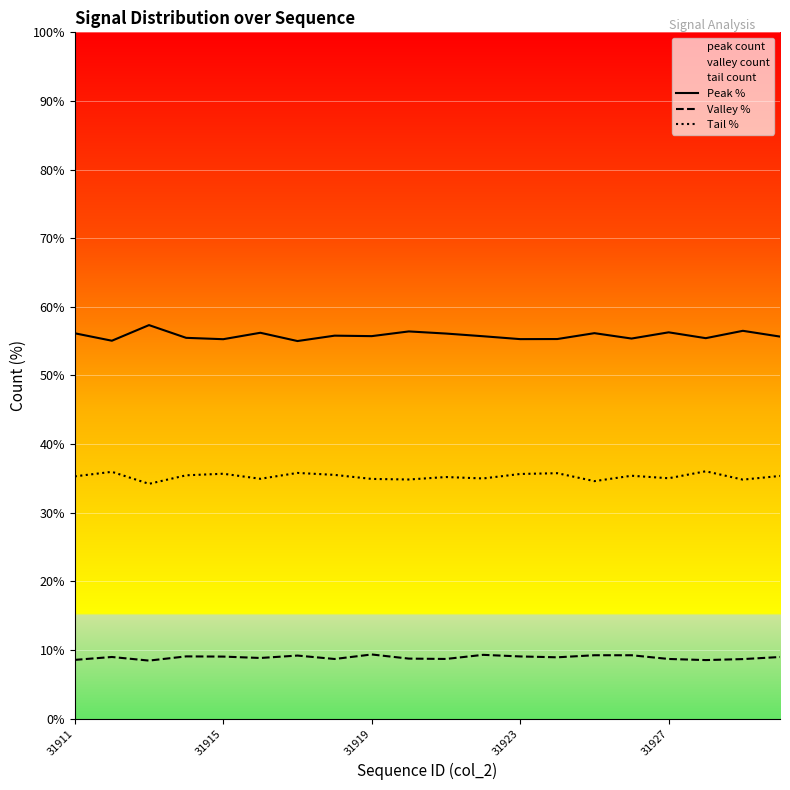

Which series has the widest spread of values?

Peak %